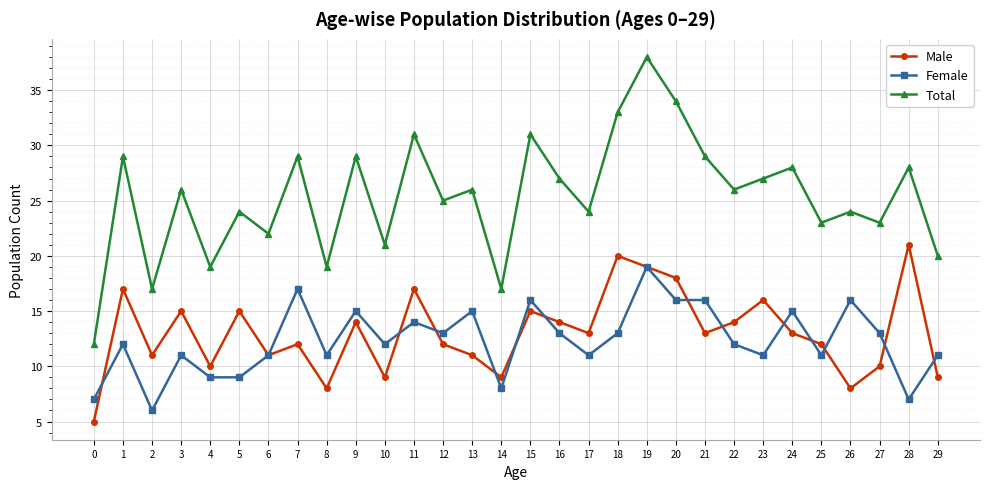

Between 8 and 16, which series saw the biggest shift?

Total